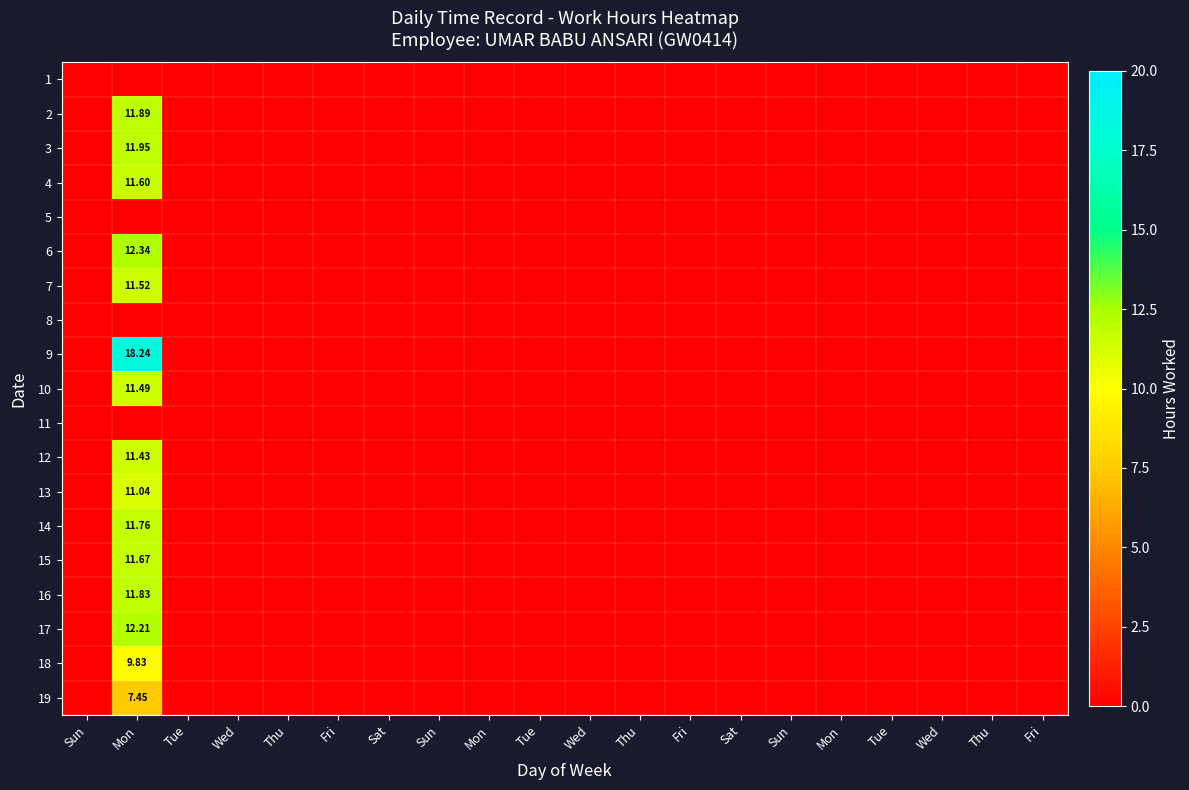

Which category has the lowest value across all series?

Sun